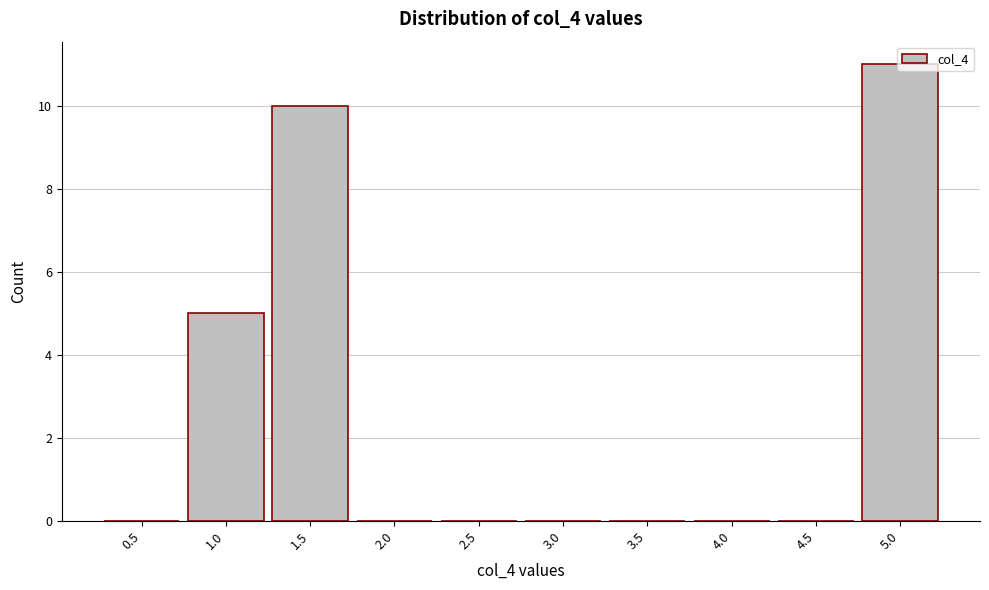

What is the sum of all values?

26